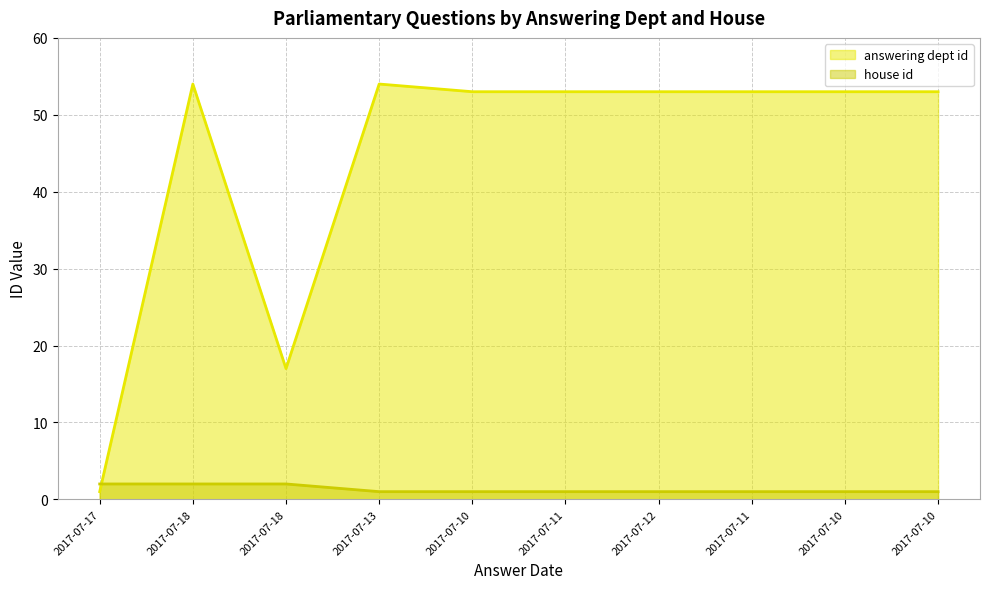

At which label is answering dept id closest to 27?

2017-07-18